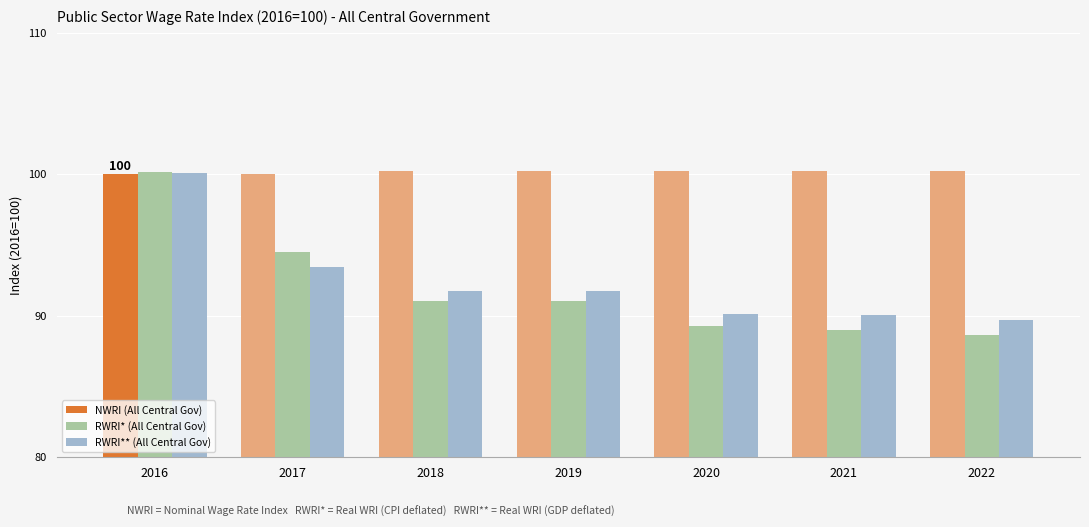

Where does the RWRI* (All Central Gov) series first go above 91?

2016